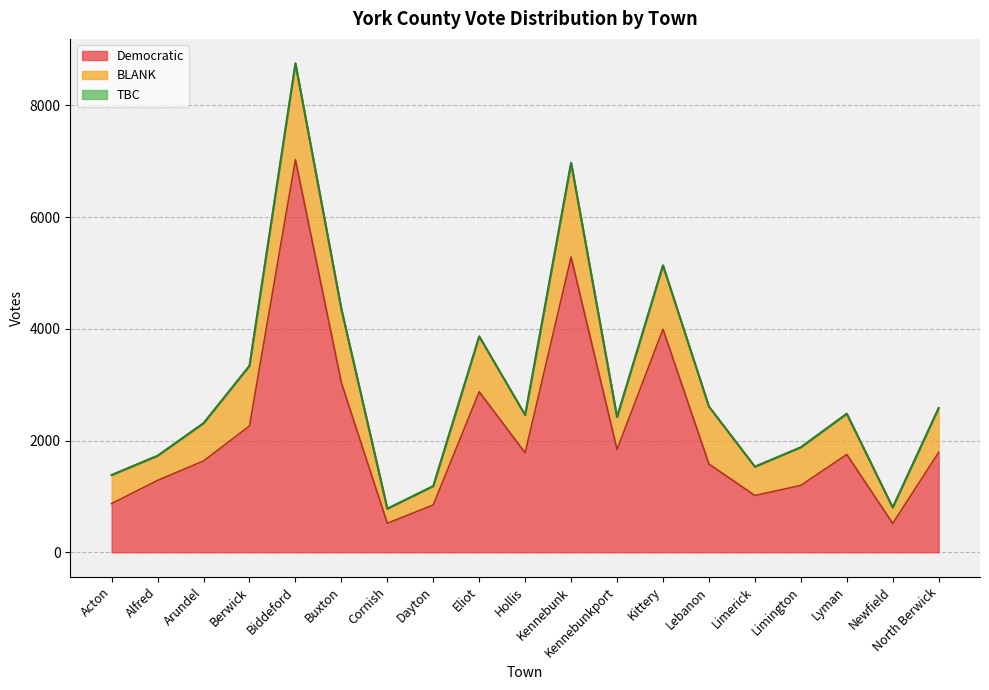

How many data points in Democratic are less than 1750?

9